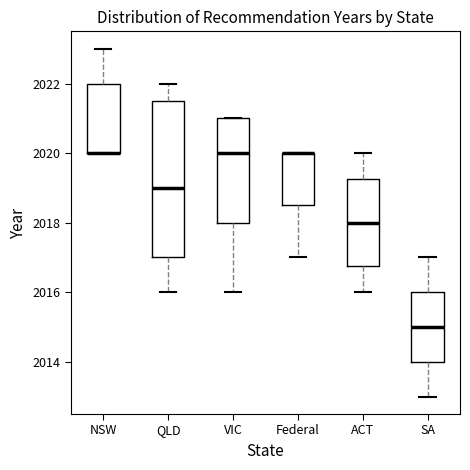

Reading left to right, transcribe this box plot: for each box, give where its median line is, the range the box spans, and where its two whiskers end, as read against the y-axis. The values are not printed on the chart, so give them approximately, as read against the axis.

NSW: median 2020.0 (drawn on the box's lower edge), box 2020.0 to 2022.0, whiskers 2020.0 to 2023.0
QLD: median 2019.0, box 2017.0 to 2021.6, whiskers 2016.0 to 2022.0
VIC: median 2020.0, box 2018.0 to 2021.0, whiskers 2016.0 to 2021.0
Federal: median 2020.0 (drawn on the box's upper edge), box 2018.6 to 2020.0, whiskers 2017.0 to 2020.0
ACT: median 2018.0, box 2016.8 to 2019.2, whiskers 2016.0 to 2020.0
SA: median 2015.0, box 2014.0 to 2016.0, whiskers 2013.0 to 2017.0